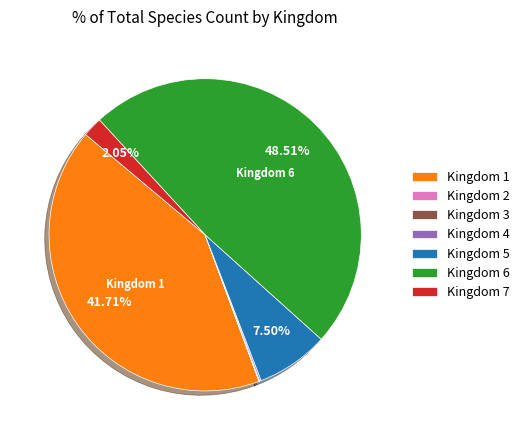

Which has a higher value, Kingdom 6 or Kingdom 5?

Kingdom 6